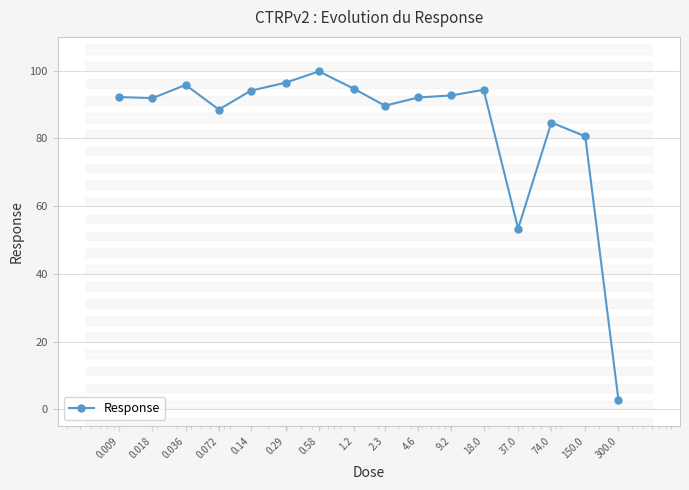

The value at 0.29 is 21.5. True or false?

False